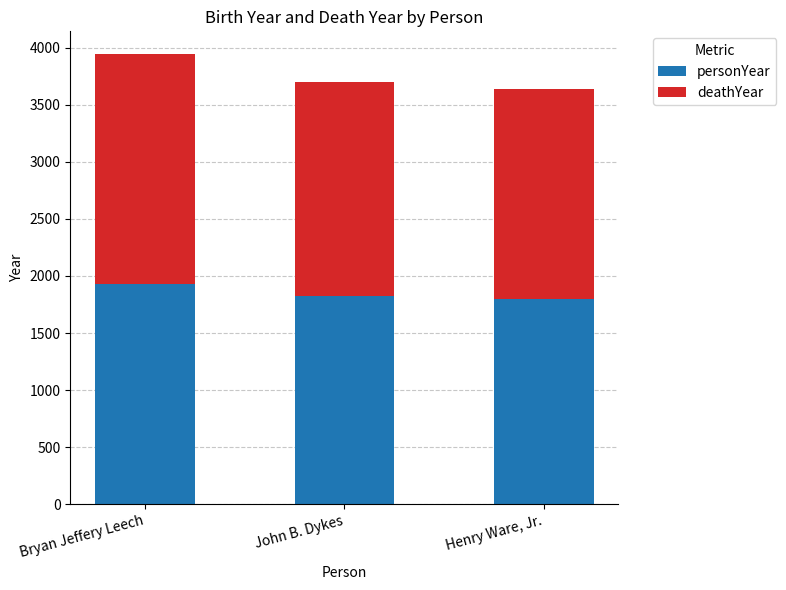

Reading right to left, transcribe the values for personYear.

Henry Ware, Jr.=1794	John B. Dykes=1823	Bryan Jeffery Leech=1931